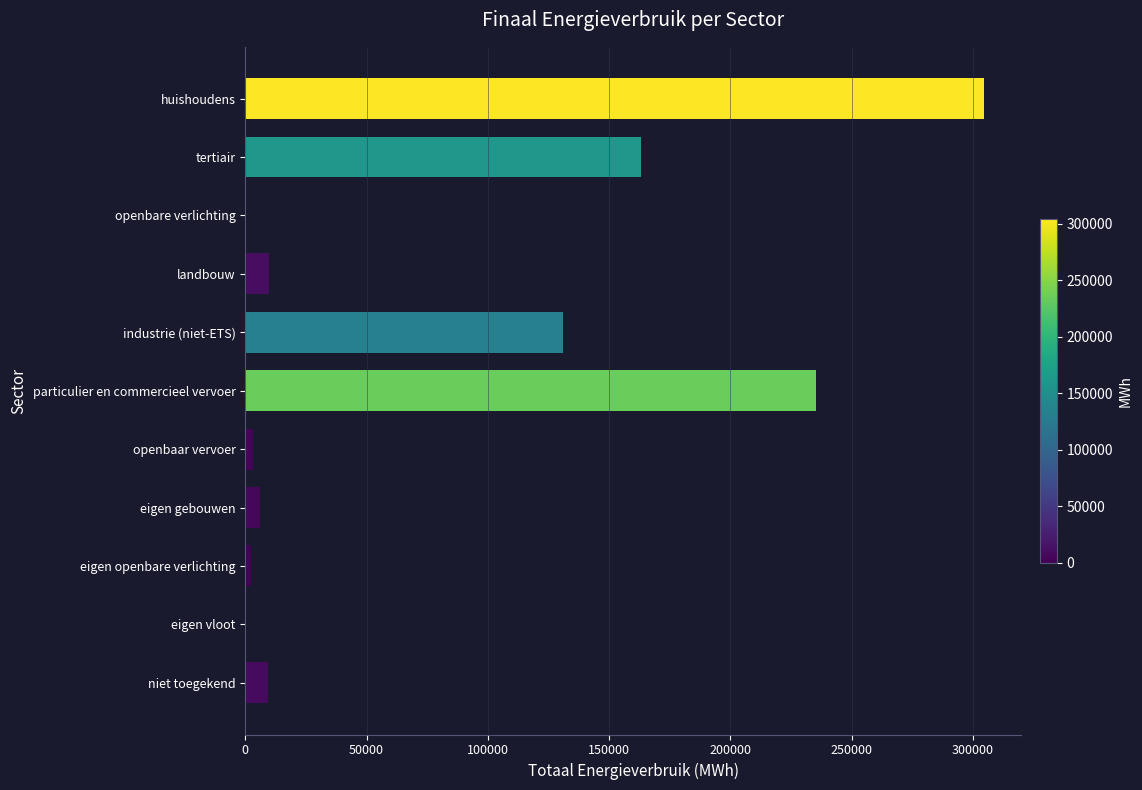

Approximately how many times larger is the value at industrie (niet-ETS) compared to particulier en commercieel vervoer?

0.6